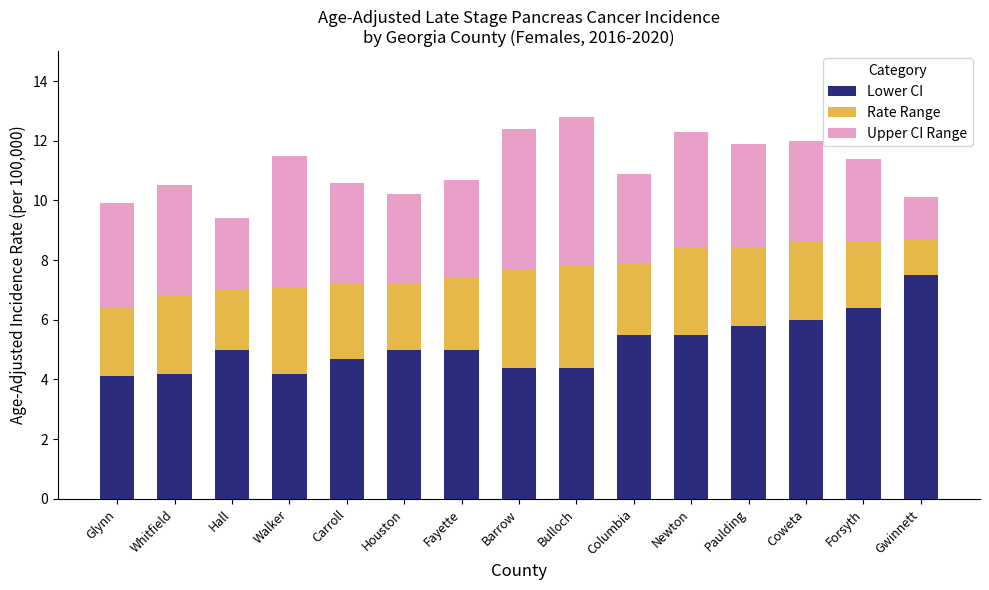

What is the difference between the maximum and minimum values in the Lower CI series?

3.4